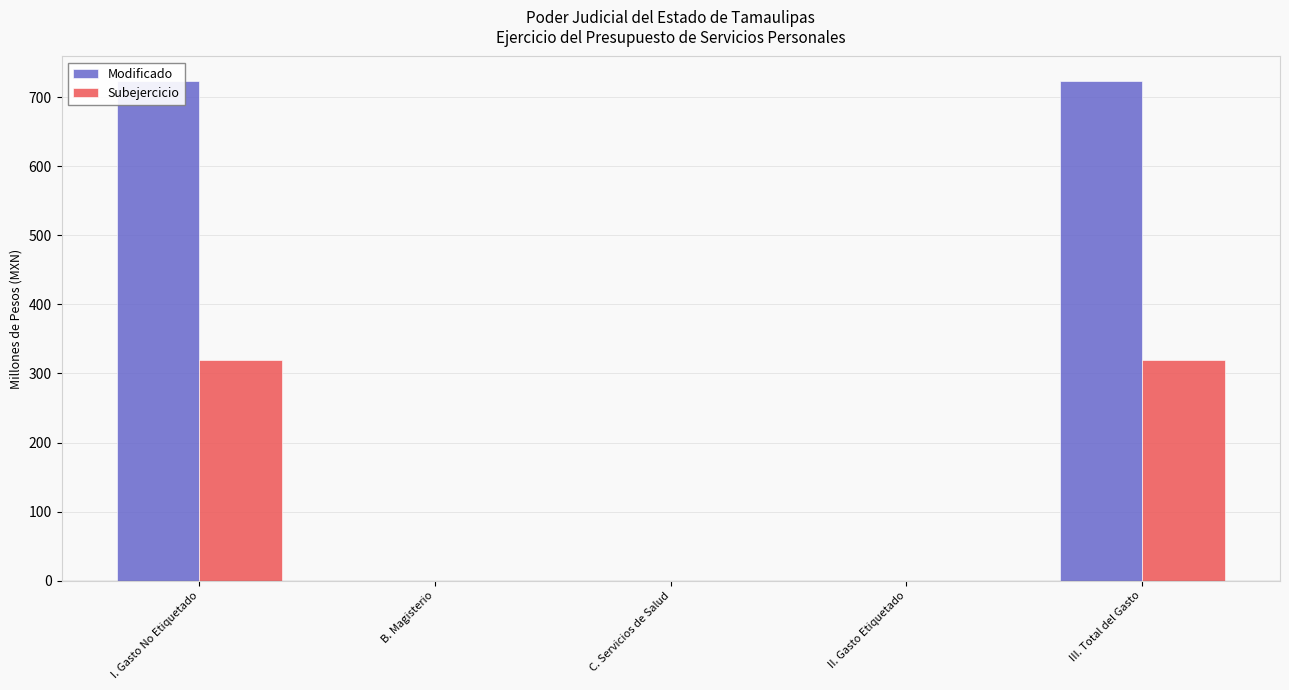

What is the sum of the Modificado values at B. Magisterio and III. Total del Gasto?

722.7